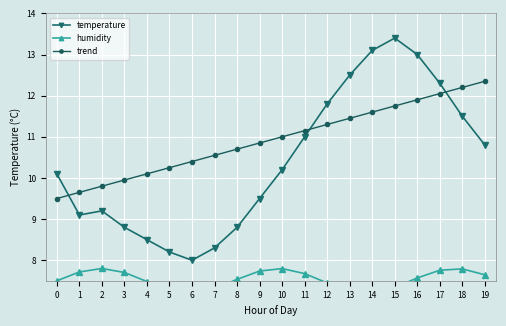

At which label does trend reach its peak?

19